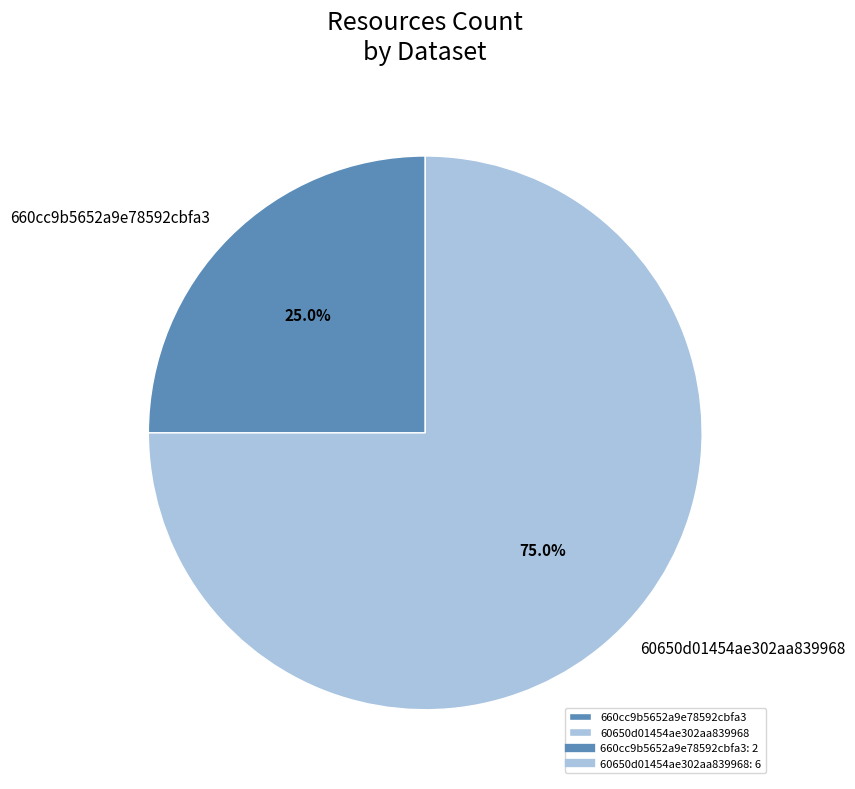

Does any single category account for the majority?

Yes